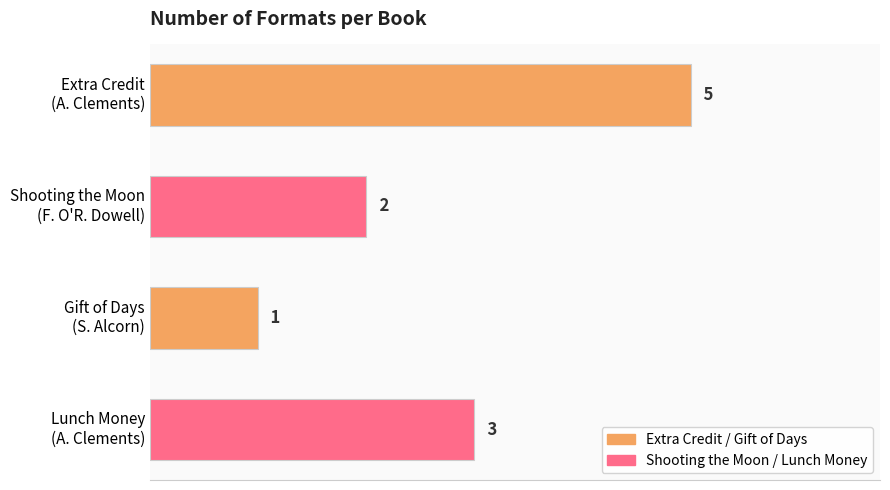

Rank the categories by value from lowest to highest.

Gift of Days
(S. Alcorn), Shooting the Moon
(F. O'R. Dowell), Lunch Money
(A. Clements), Extra Credit
(A. Clements)